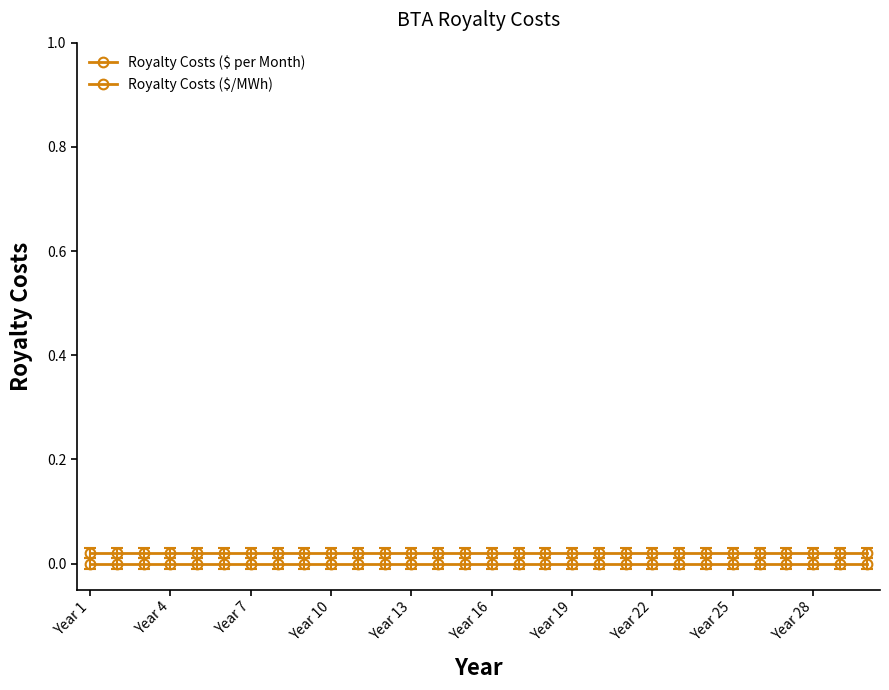

Where is Royalty Costs ($/MWh) nearest to the value 0?

Year 1